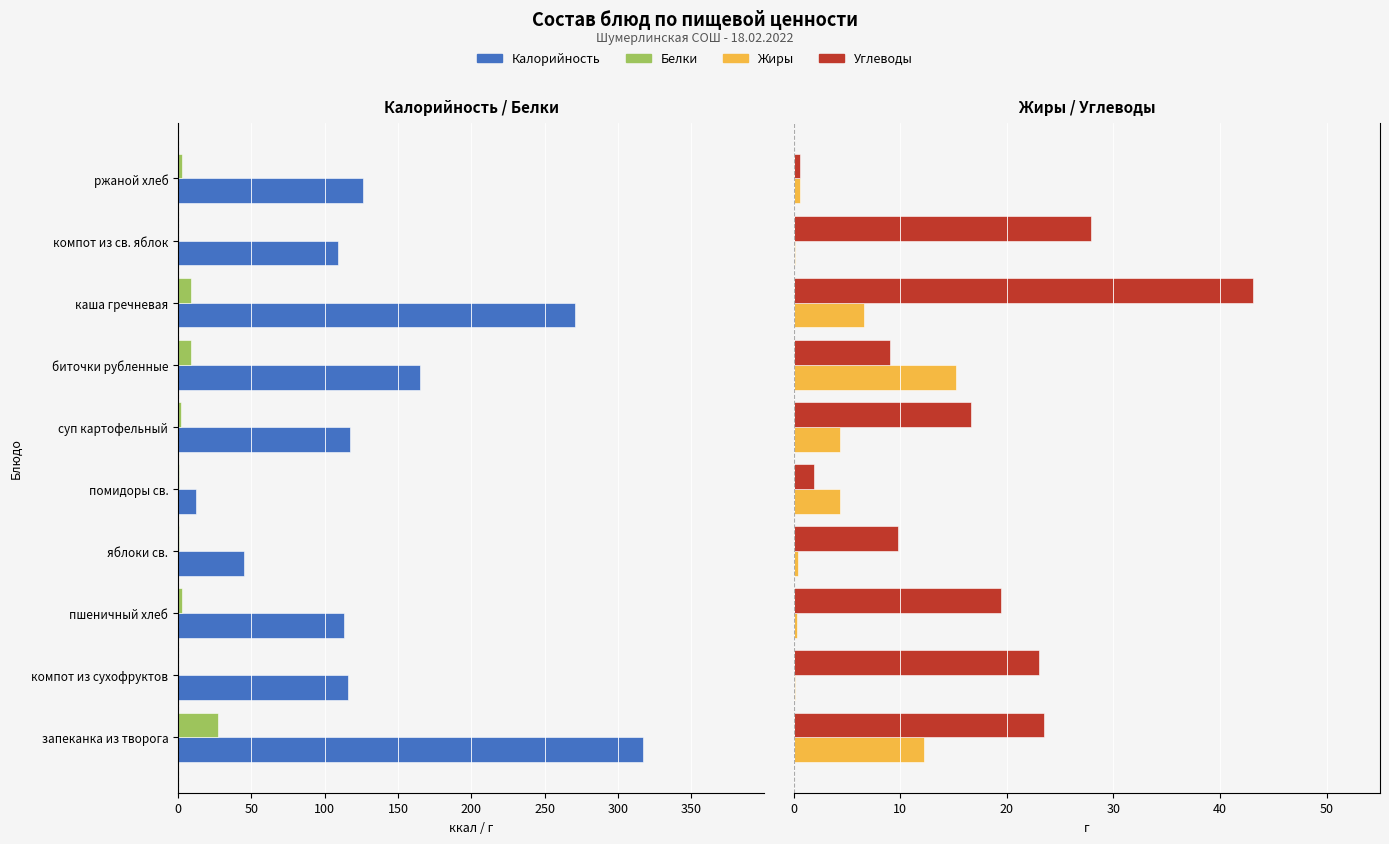

What is the difference between the maximum and minimum values in the Белки series?

27.1